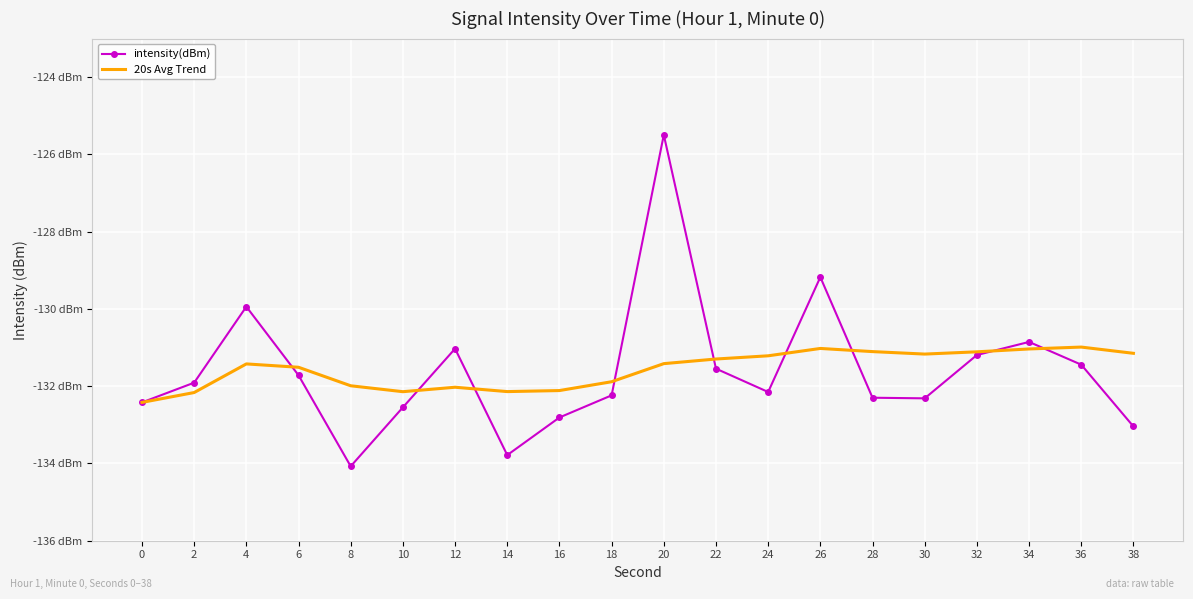

Which series has the largest range (max minus min)?

intensity(dBm)